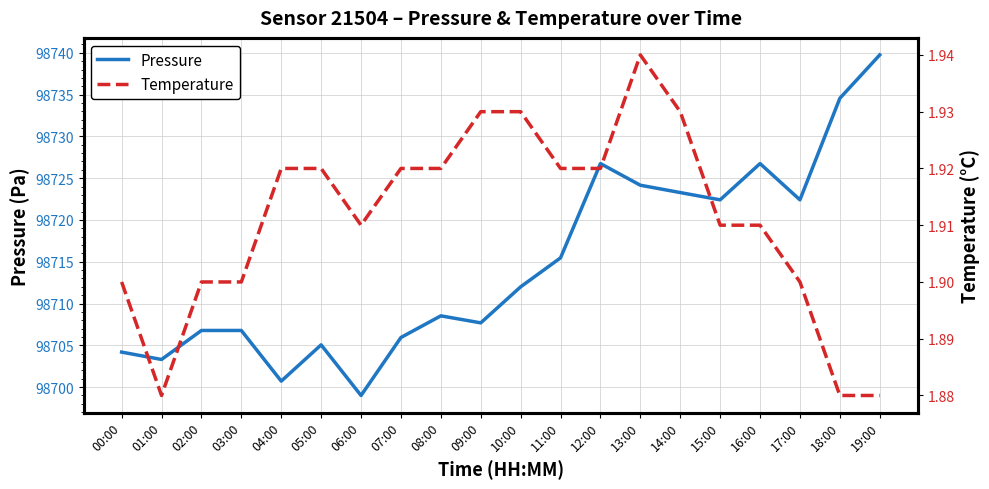

What are all the series names shown in the legend?

Pressure, Temperature